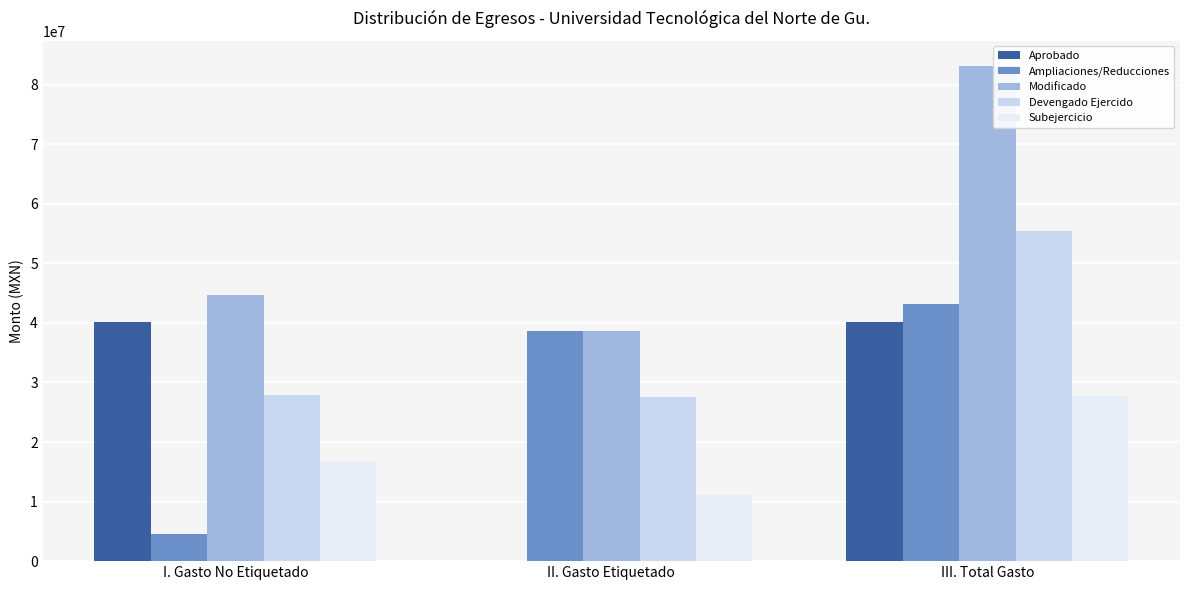

What position from the right is III. Total Gasto?

1